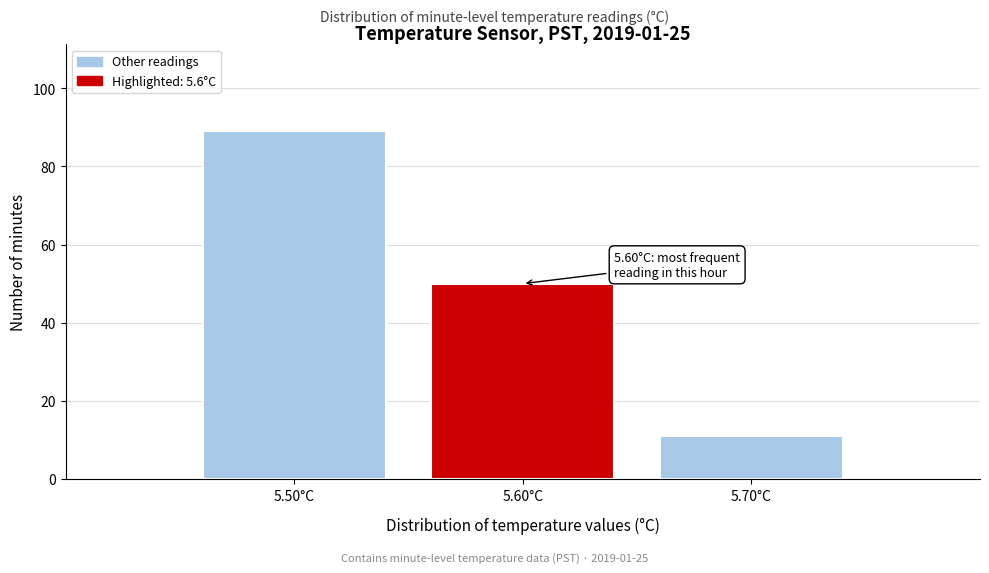

Reading right to left, list all the values displayed in this chart.

5.70°C=11	5.60°C=50	5.50°C=89